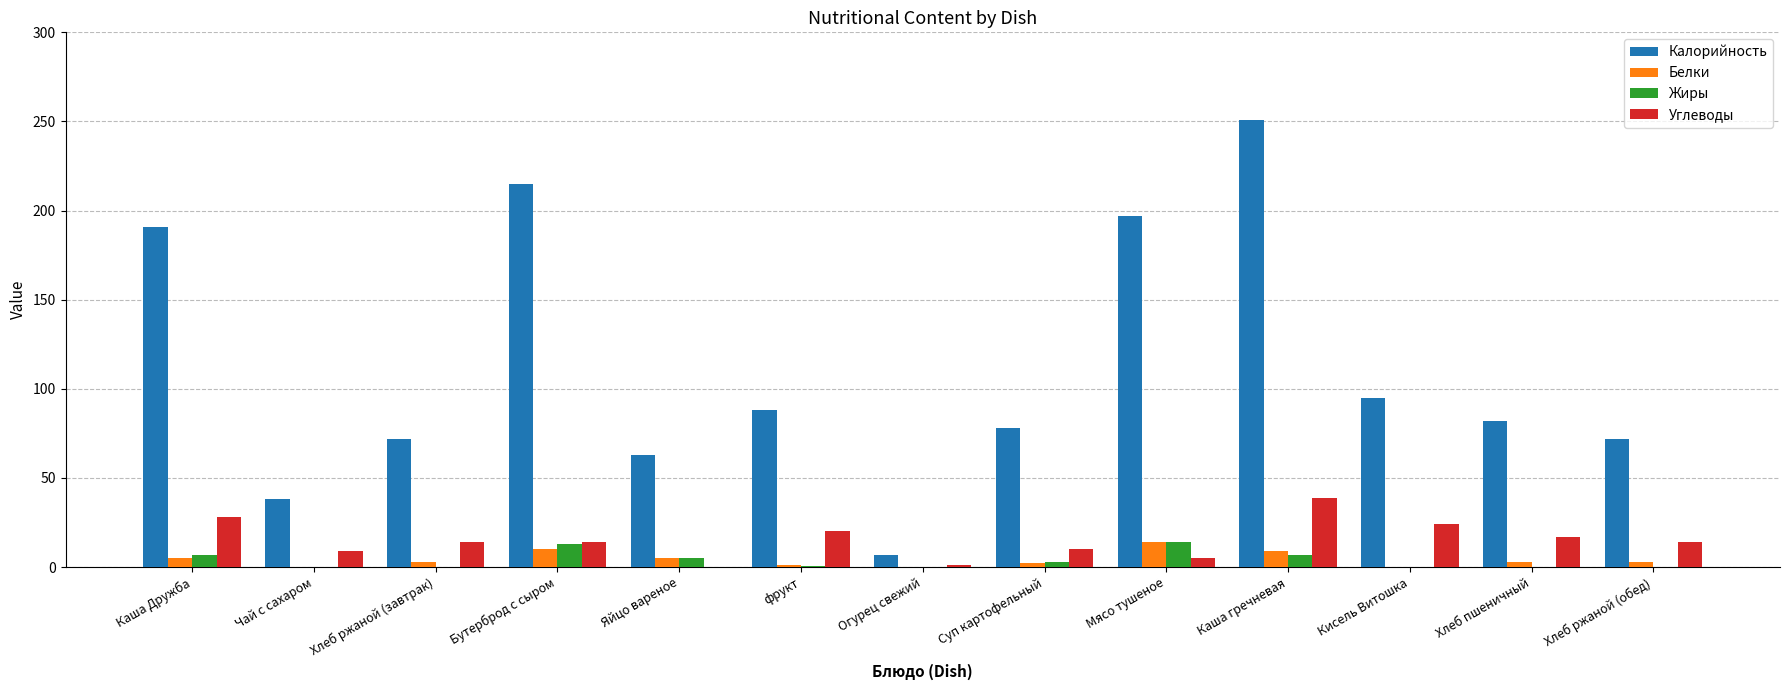

Are the bars grouped side by side (vs. stacked)?

Yes